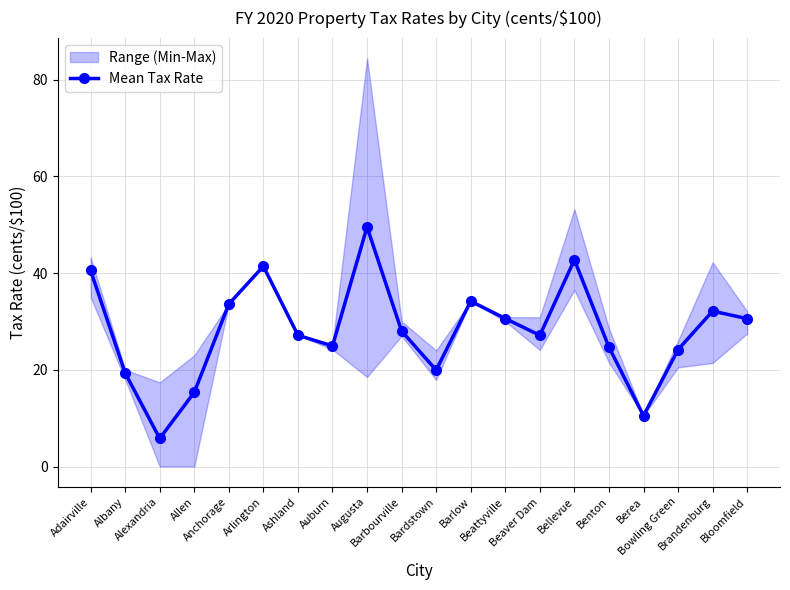

Which has a higher value, Arlington or Ashland?

Arlington